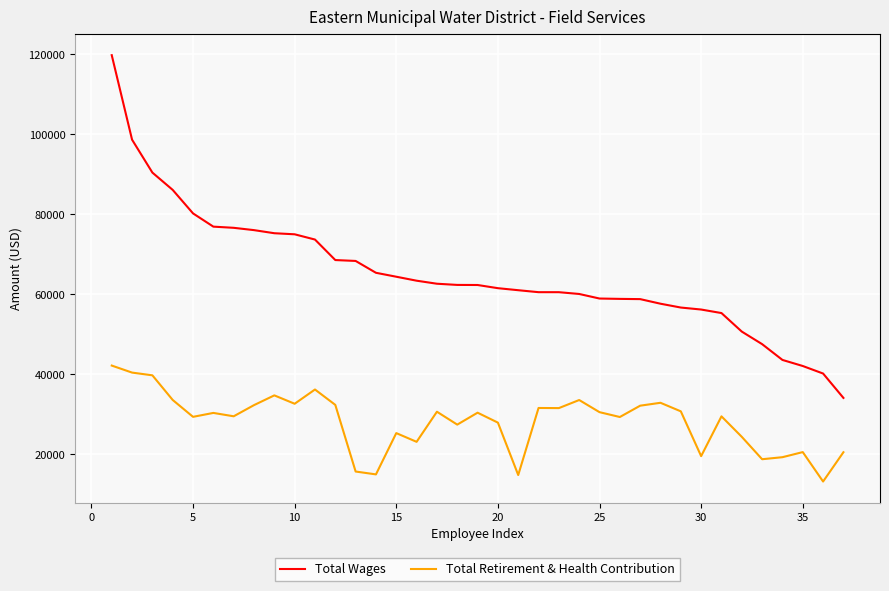

True or false: Total Wages and Total Retirement & Health Contribution intersect in this chart.

False